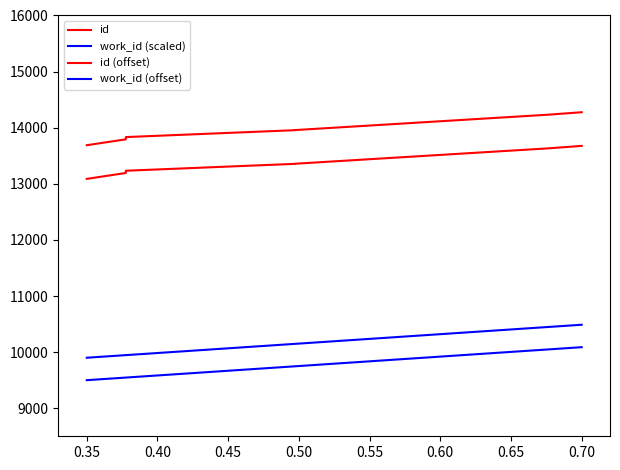

Reading right to left, extract all data points from this chart.

id: 14276.0	14233.0	13958.0	13957.0	13956.0	13833.0	13793.0	13688.0
work_id (scaled): 10088.0	10049.3	9747.6	9747.6	9747.6	9546.4	9546.4	9500.0
id (offset): 13676.0	13633.0	13358.0	13357.0	13356.0	13233.0	13193.0	13088.0
work_id (offset): 10488.0	10449.3	10147.6	10147.6	10147.6	9946.4	9946.4	9900.0